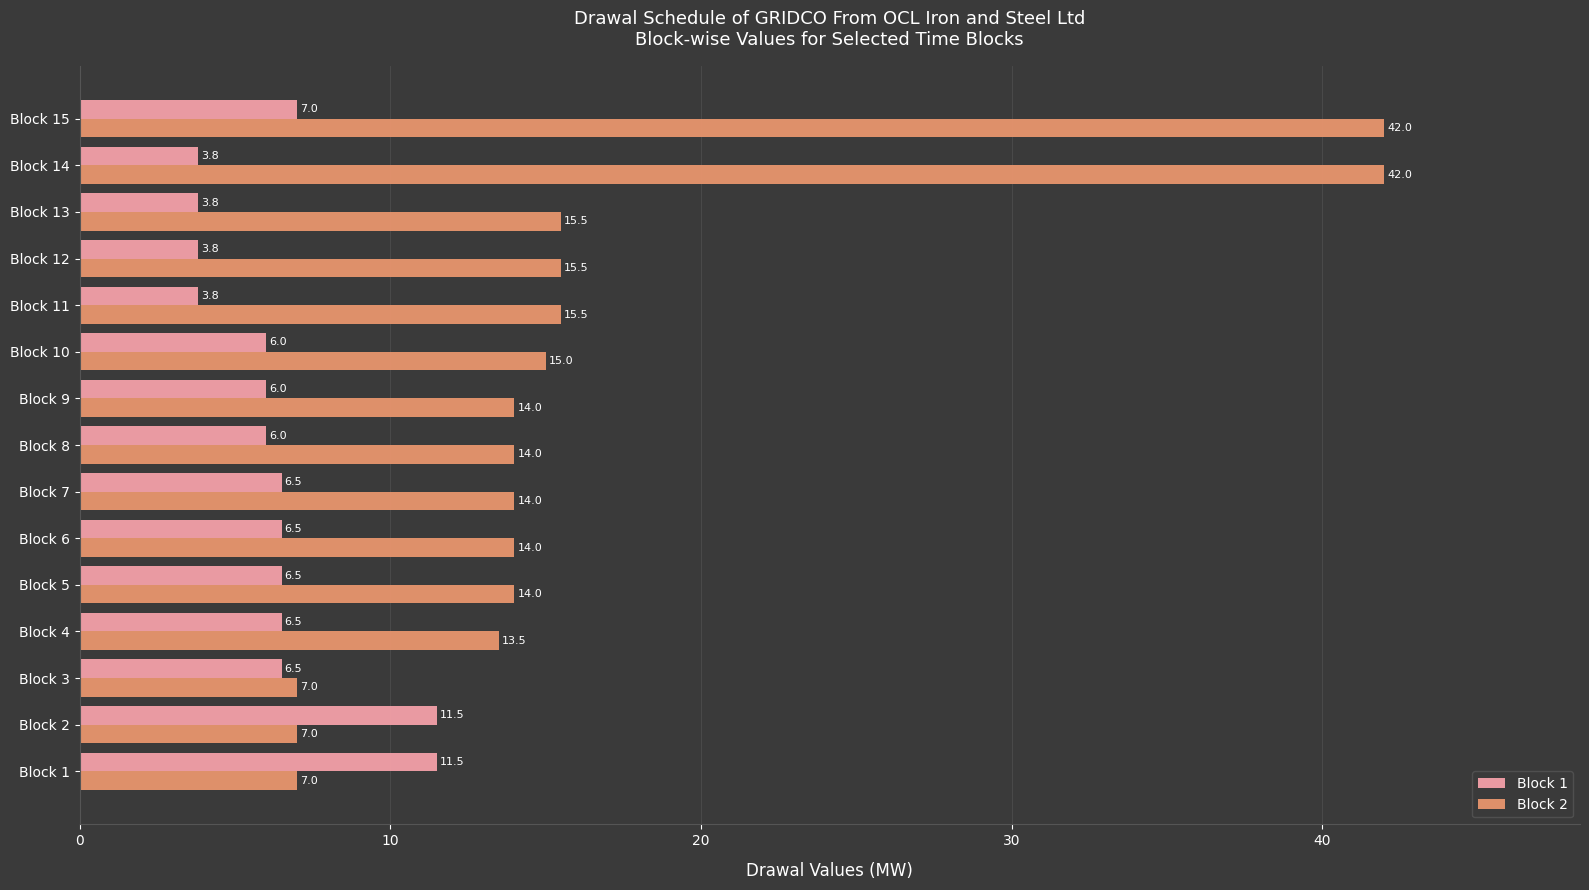

What is the sum of the Block 2 values at Block 7 and Block 8?

28.0